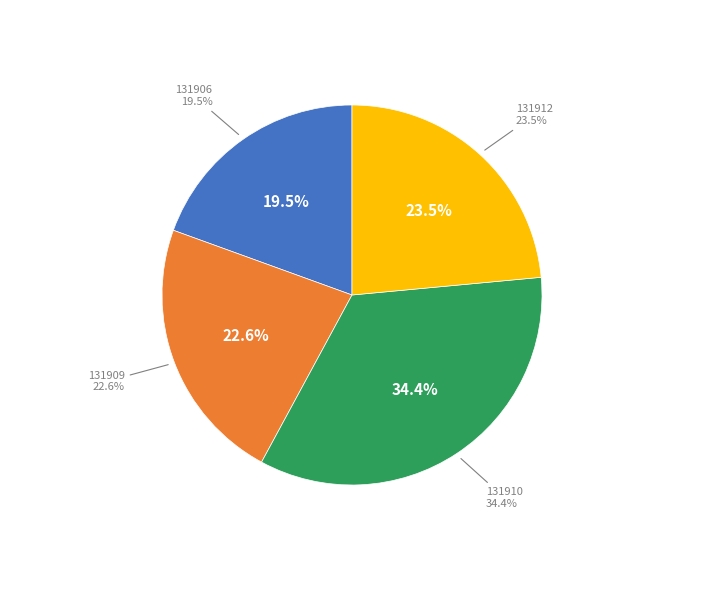

To the nearest percent, what is the average slice percentage?

25%